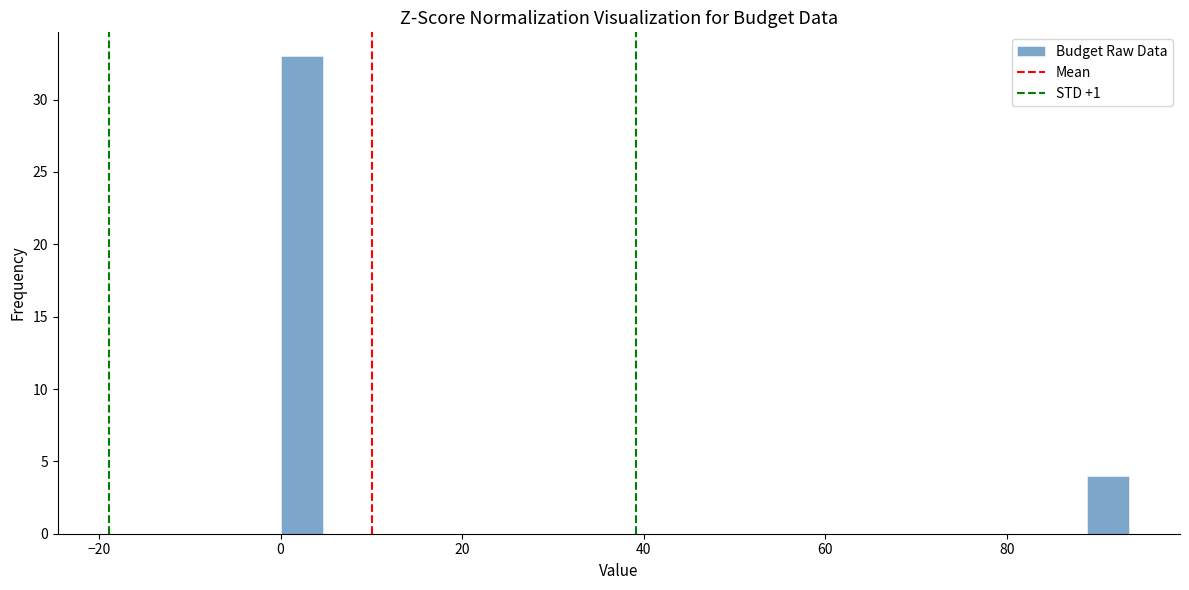

Read against the x-axis, roughly where is the centre of the tallest bar?

2